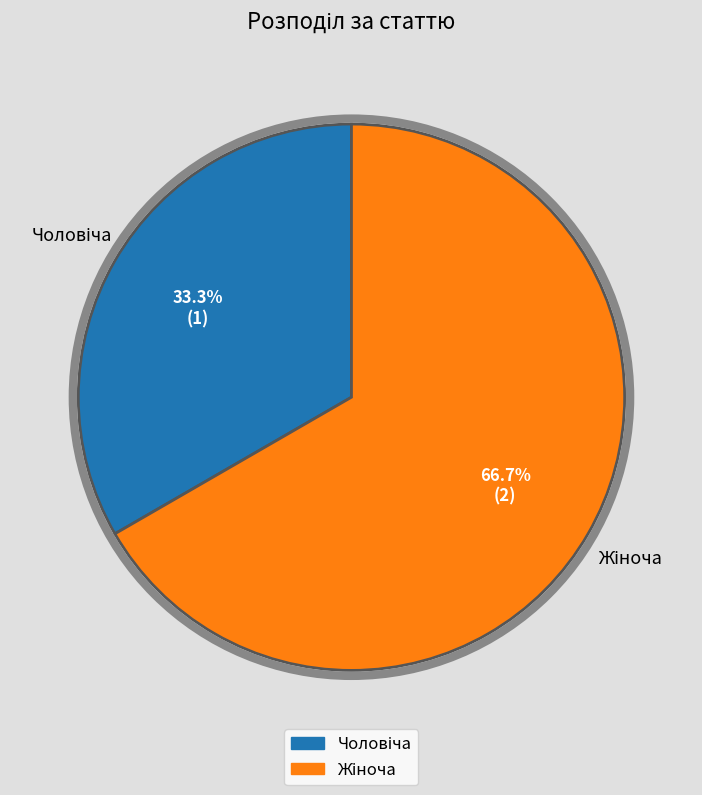

Is there a majority slice in this chart?

Yes